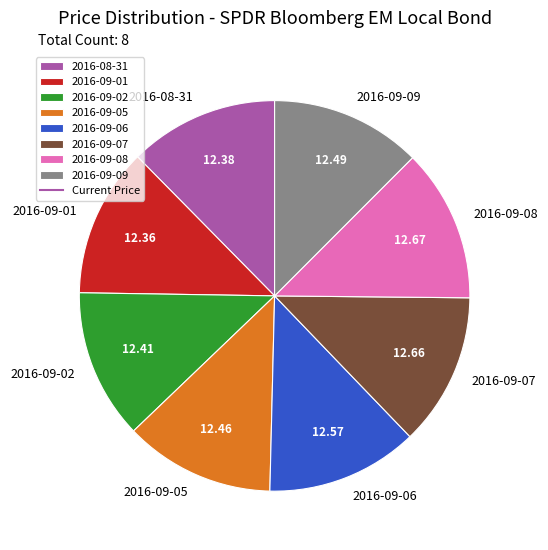

Count the number of slices in the pie.

8